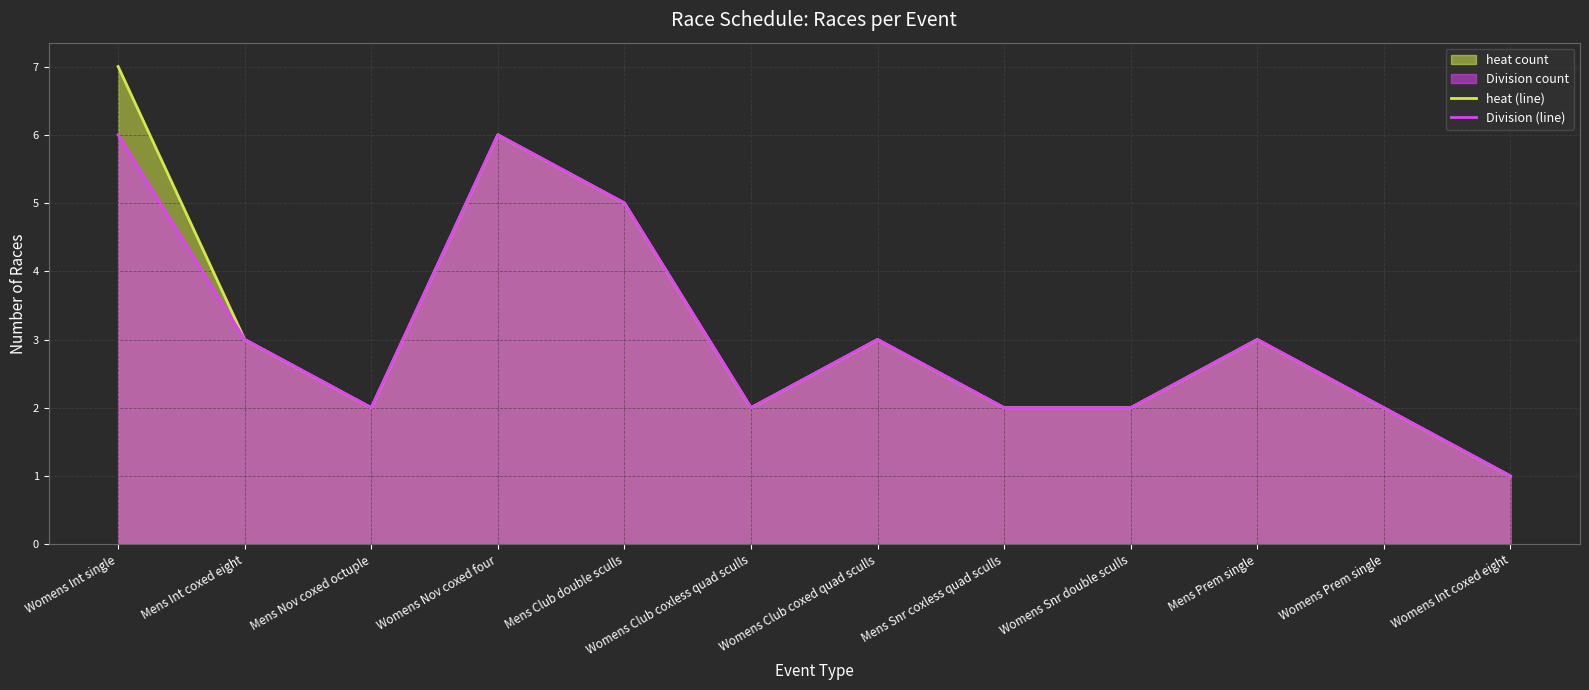

Which series changed the most between Womens Int single and Womens Nov coxed four?

heat (line)